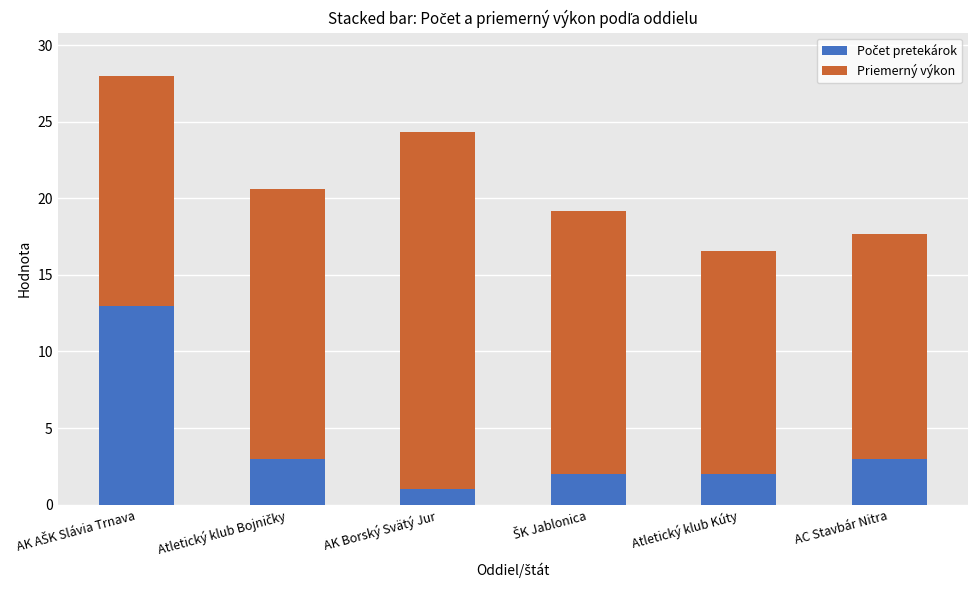

What is the total value across all series at AK Borský Svätý Jur?

24.4